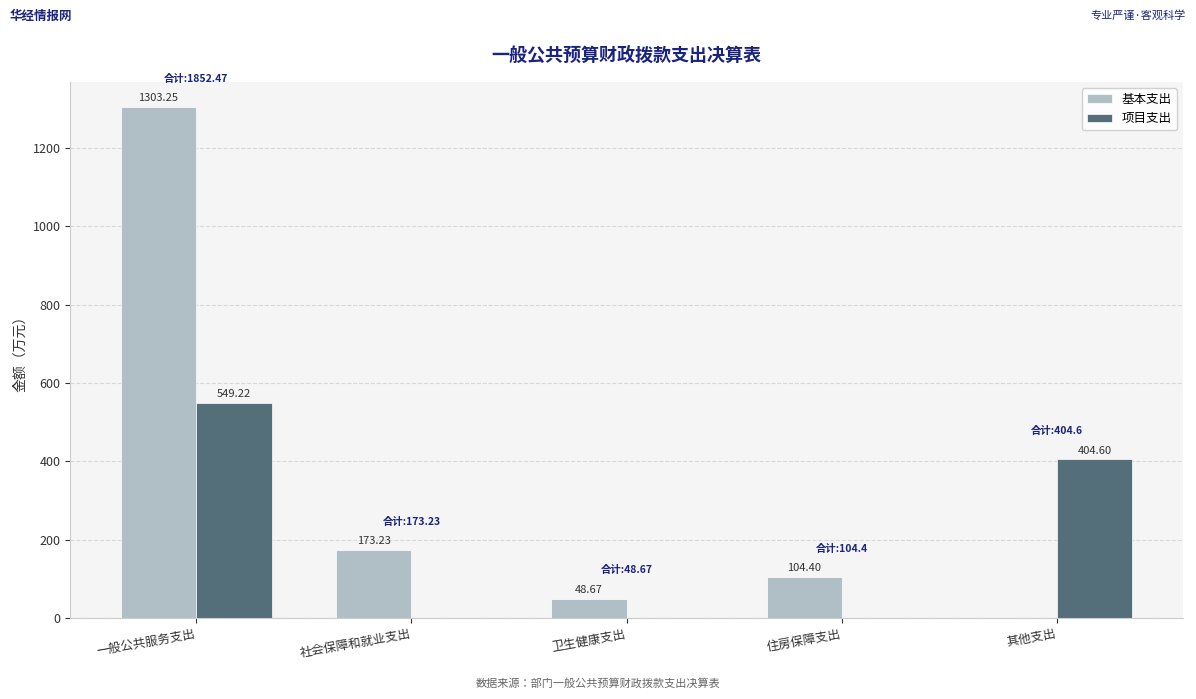

Is the value of 项目支出 at 其他支出 greater than the value of 基本支出 at 住房保障支出?

Yes